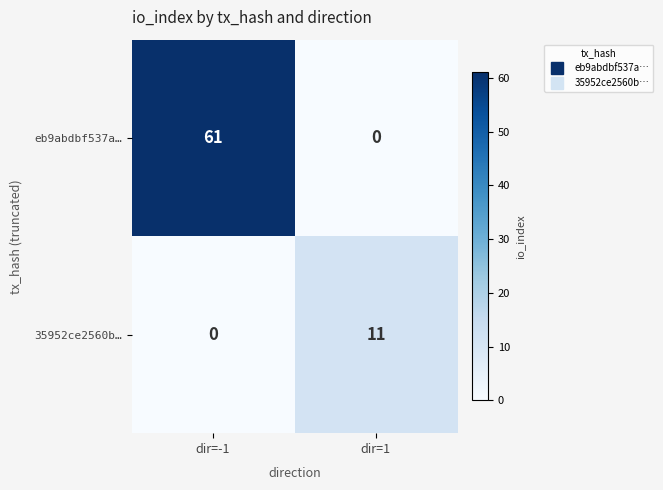

What is the average value of the 35952ce2560b… series?

6